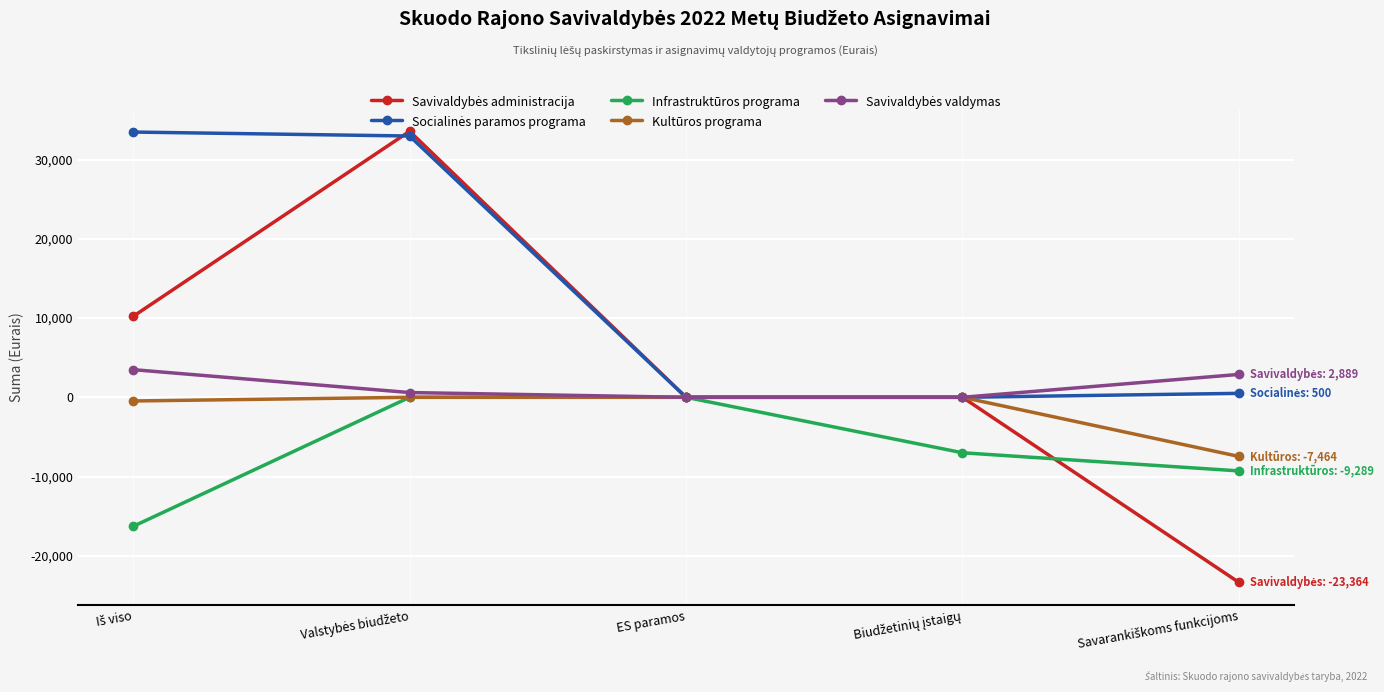

What is the smallest value displayed?

-23364